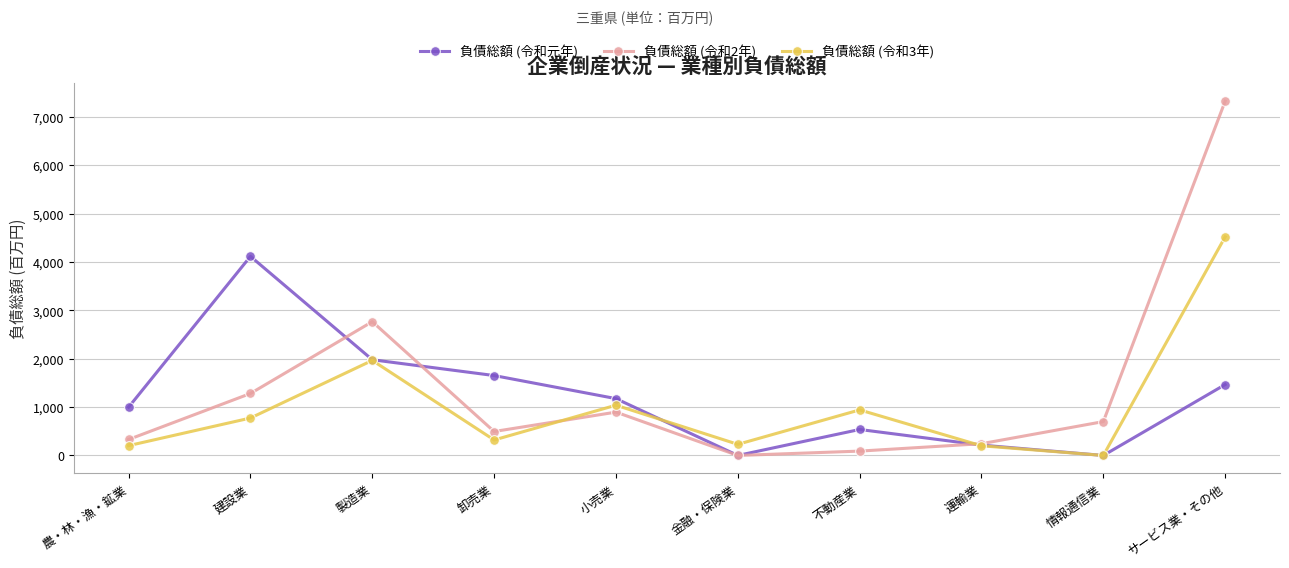

How many data points in 負債総額 (令和2年) are less than 700?

5